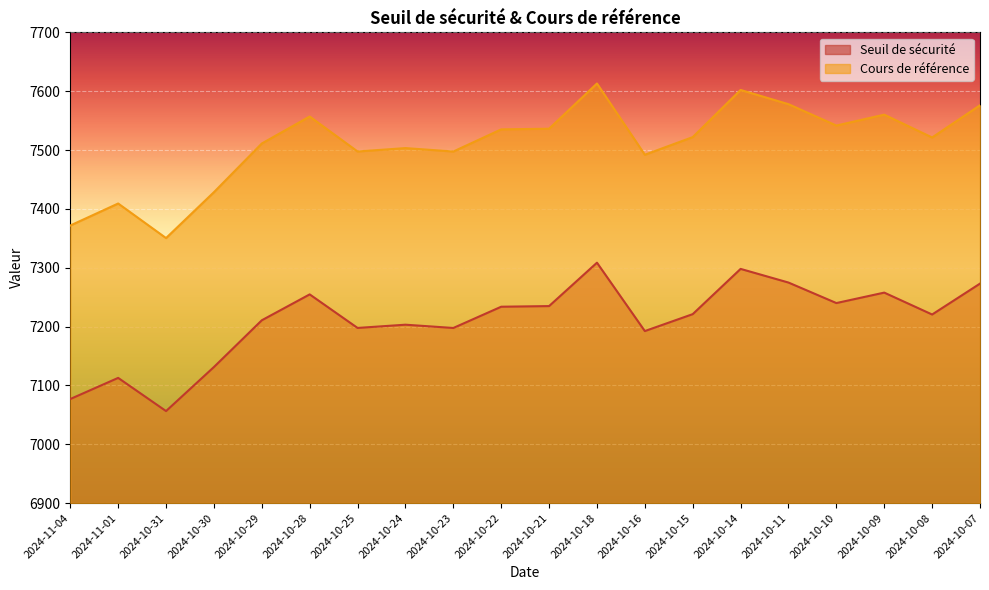

Rank the series by their average value, from lowest to highest.

Seuil de sécurité, Cours de référence